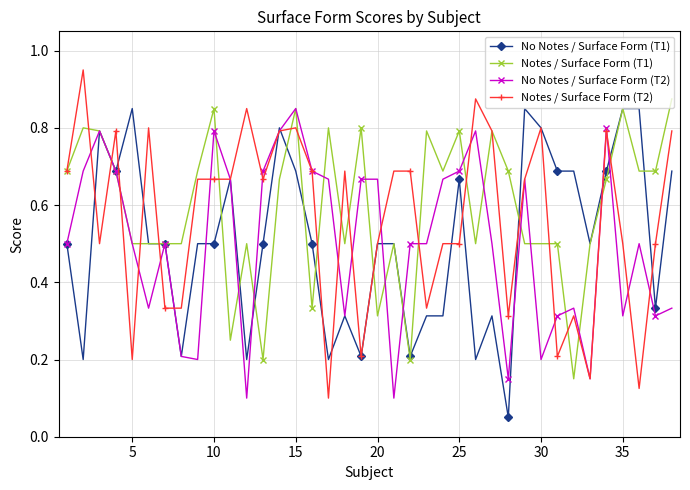

At how many categories does at least one series exceed 0?

38